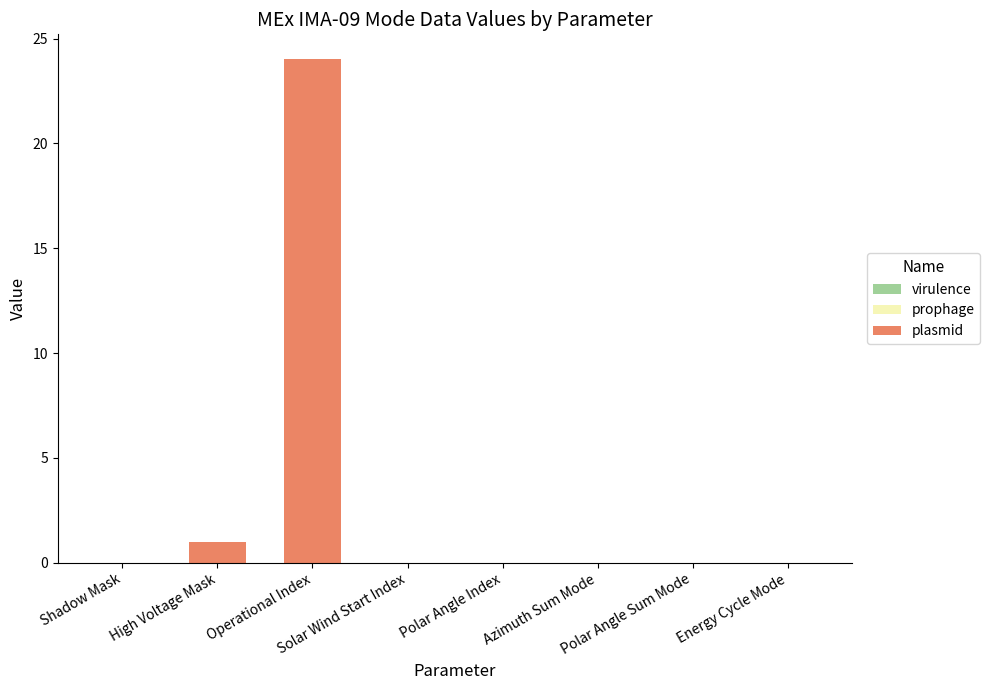

Which label corresponds to the largest value in the chart?

Operational Index